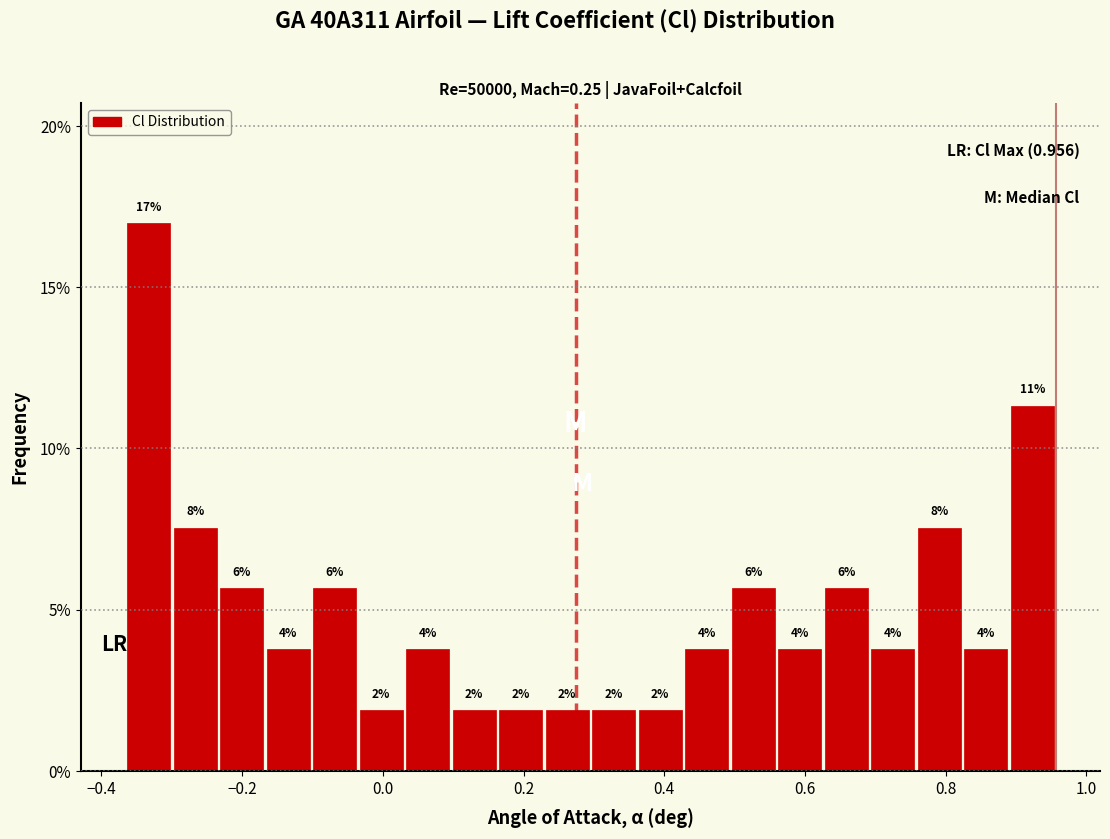

Around what value on the x-axis is the tallest bar? Give the approximate position of its centre, as read against the axis.

-0.34